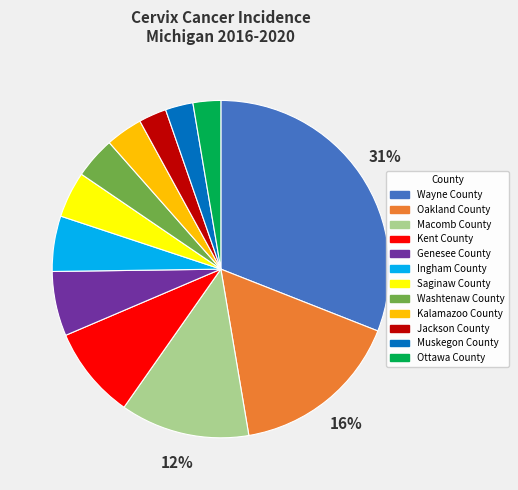

Does Oakland County represent more than half of the total?

No